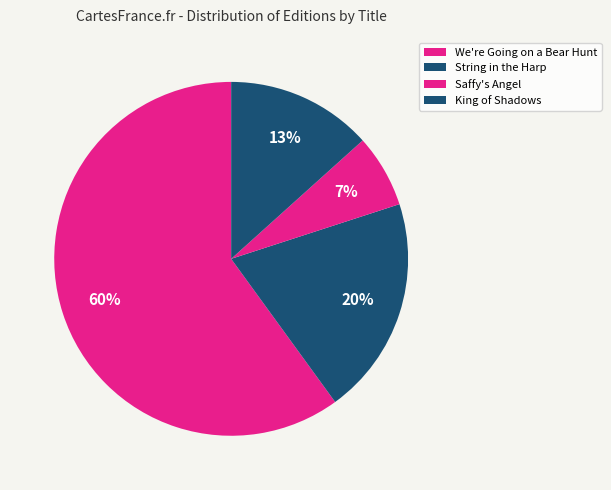

How many segments does this pie chart have?

4